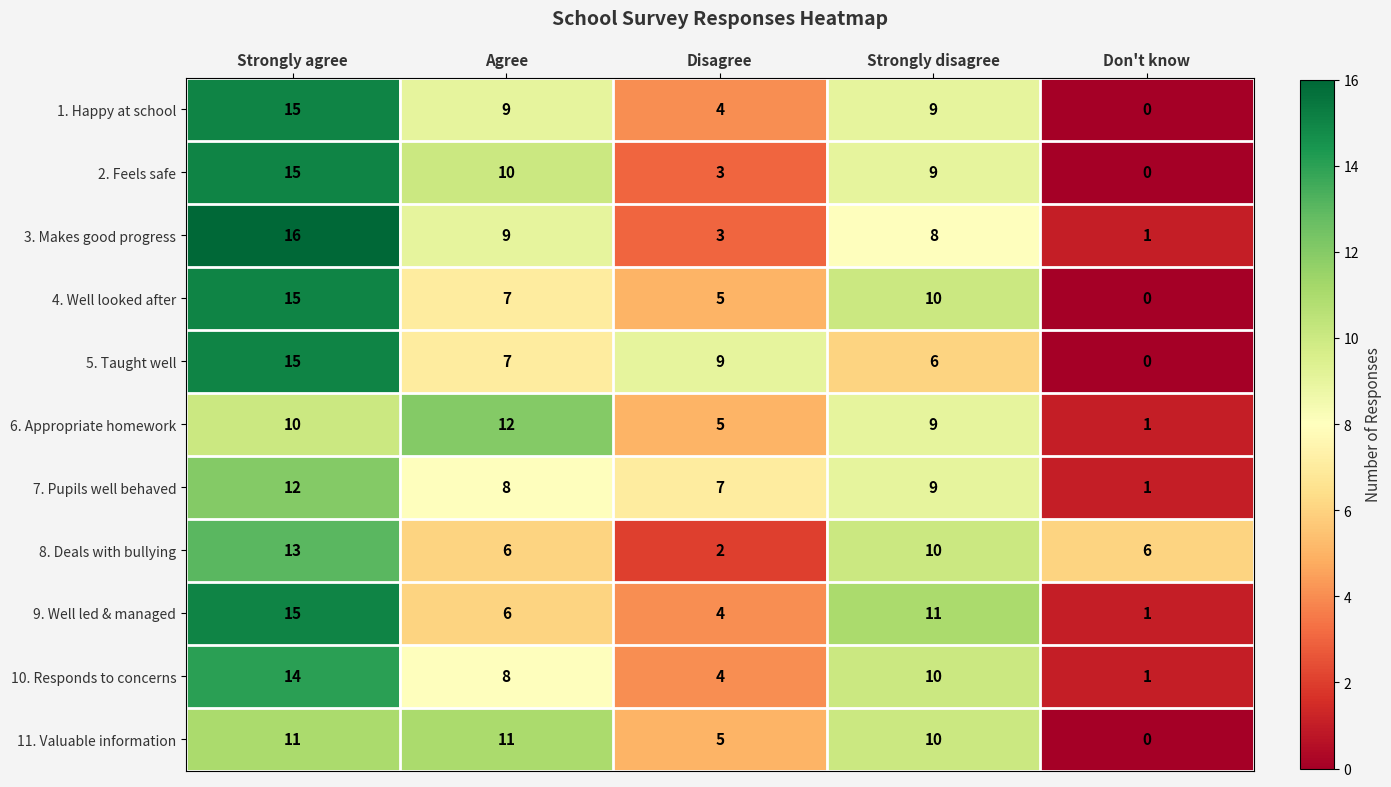

Which series changed the most between Strongly agree and Disagree?

3. Makes good progress